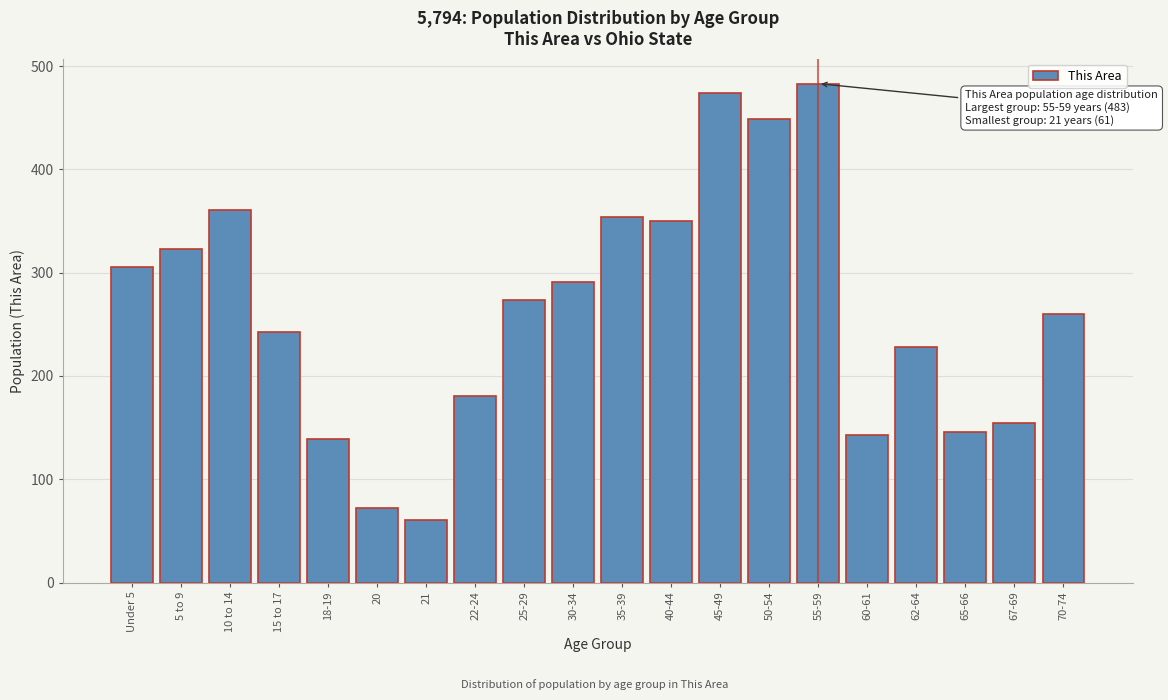

Reading right to left, extract all data points from this chart.

70-74=260	67-69=154	65-66=146	62-64=228	60-61=143	55-59=483	50-54=449	45-49=474	40-44=350	35-39=354	30-34=291	25-29=274	22-24=181	21=61	20=72	18-19=139	15 to 17=243	10 to 14=361	5 to 9=323	Under 5=305